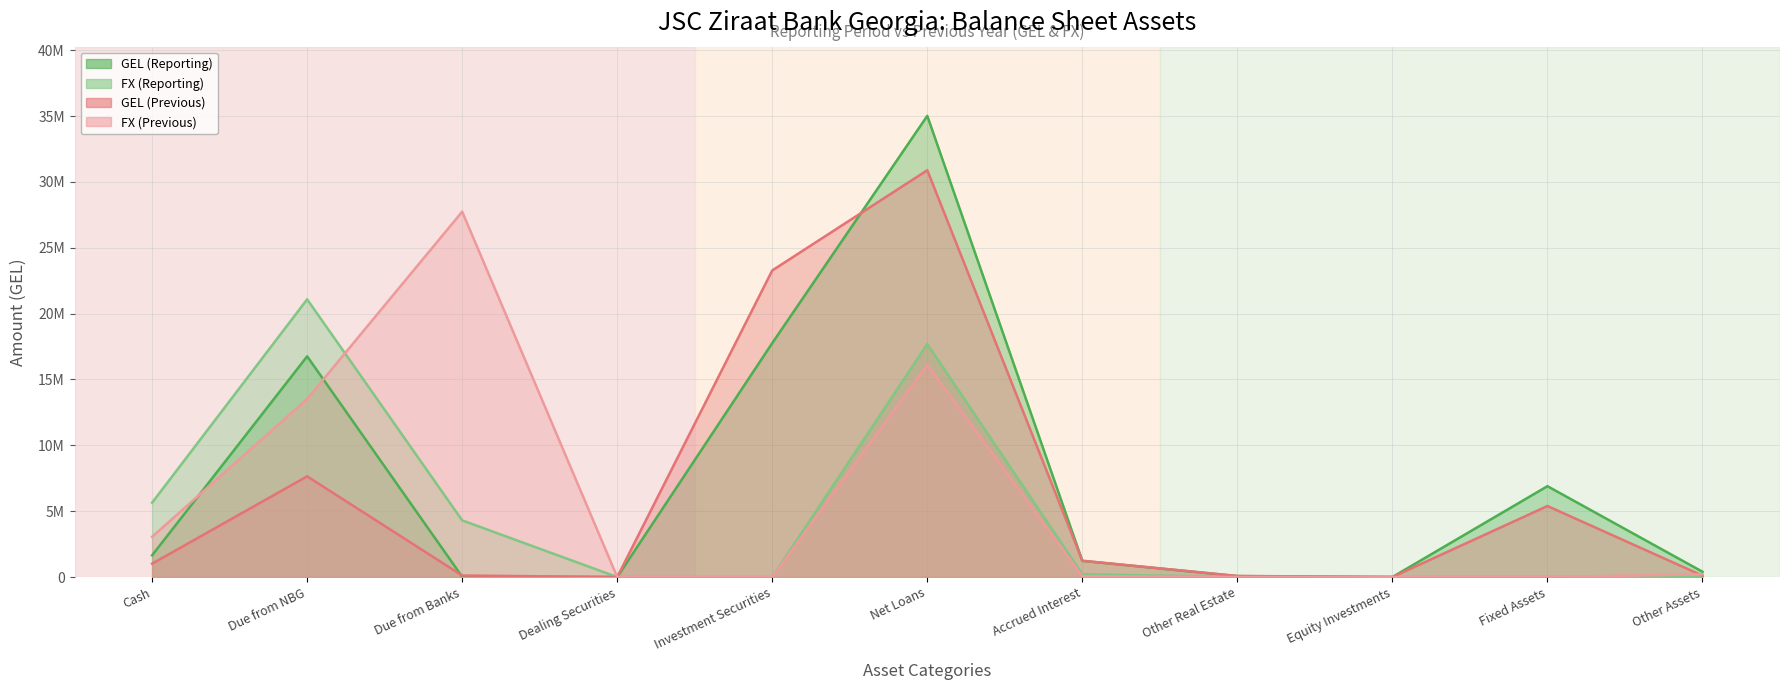

What is the label of the 10th point from the right?

Due from NBG